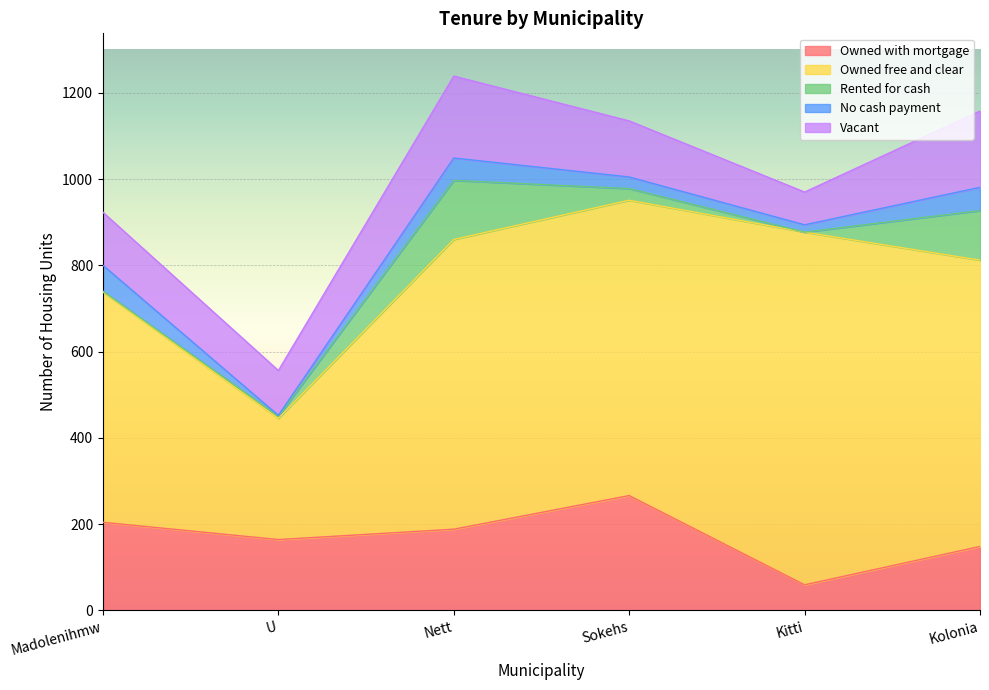

What is the difference between the Vacant values at Kolonia and Madolenihmw?

54